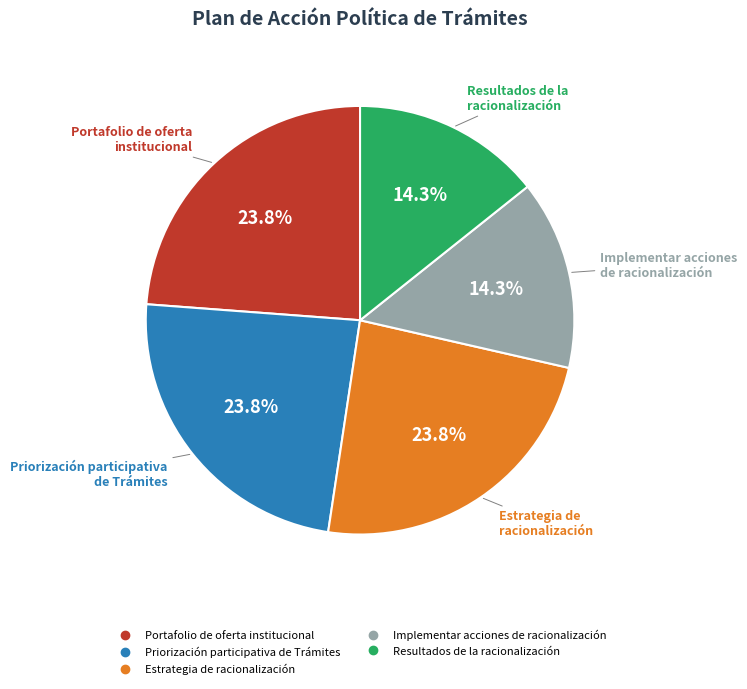

What is the ratio of the value at Estrategia de racionalización to the value at Implementar acciones de racionalización?

1.7